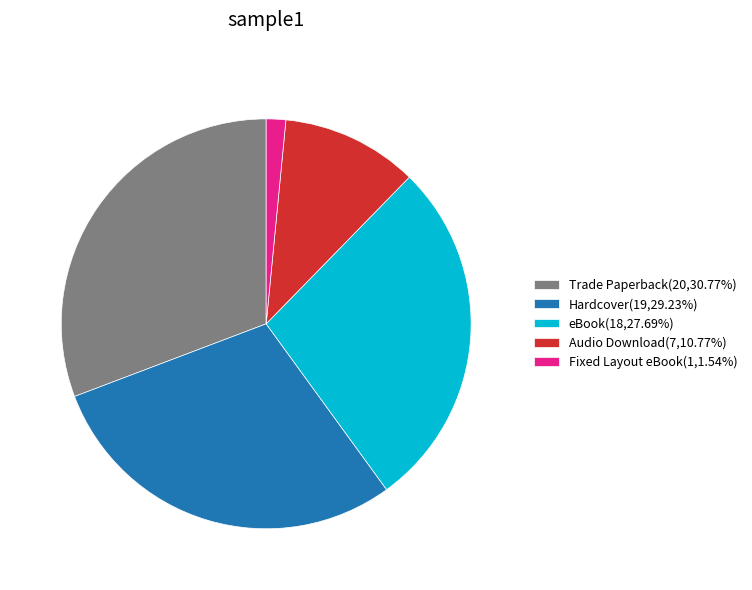

Does eBook represent more than half of the total?

No